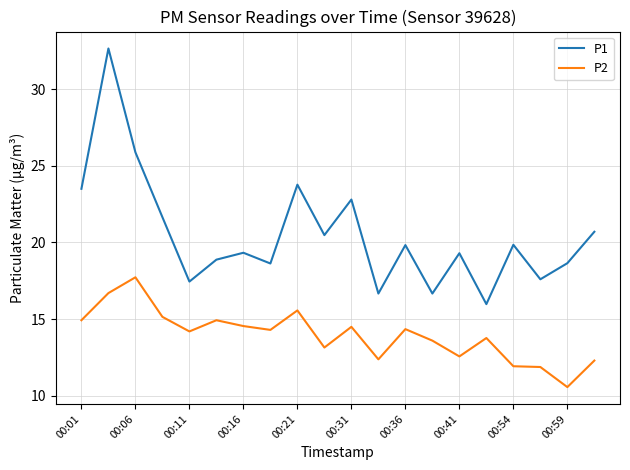

True or false: P1 and P2 cross at least once.

False